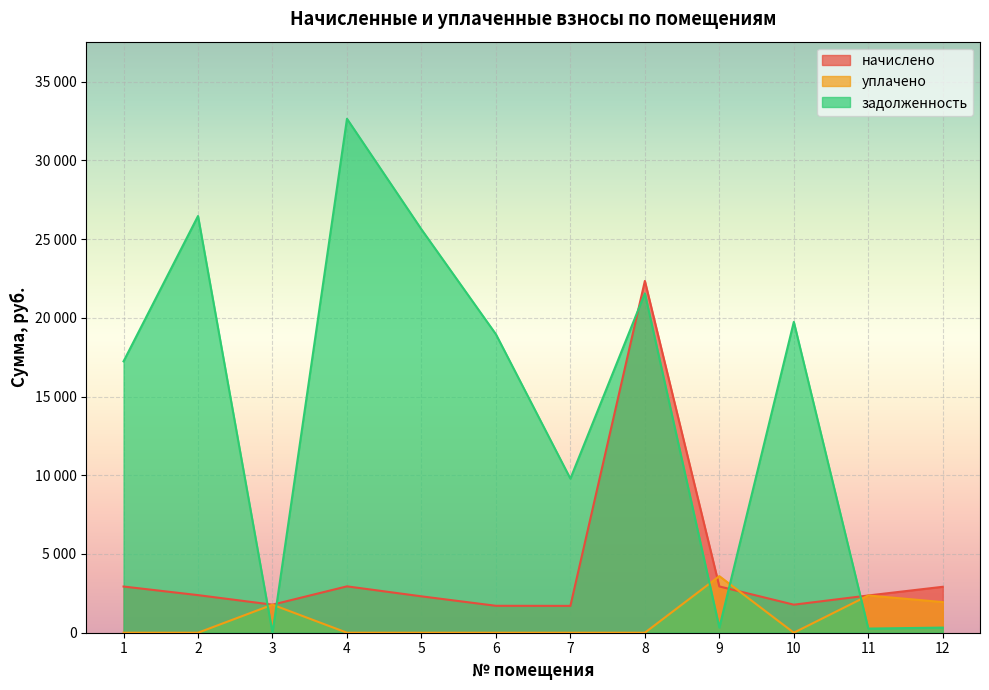

What is the maximum value shown in the chart?

32639.4